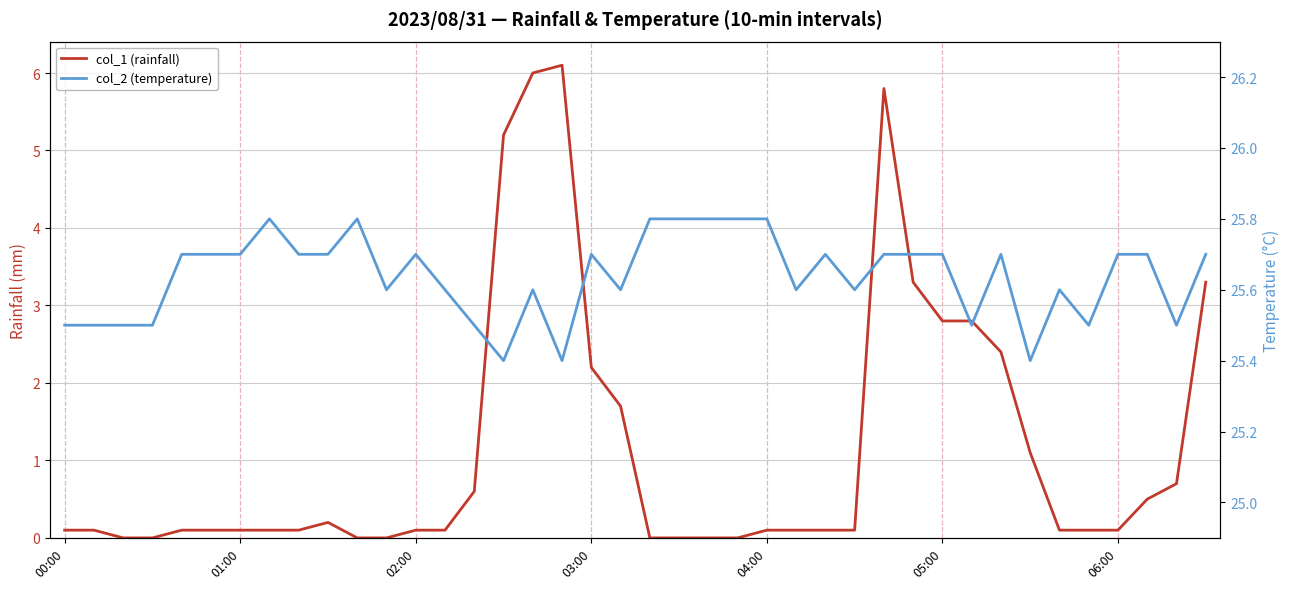

What are all the series names shown in the legend?

col_1 (rainfall), col_2 (temperature)